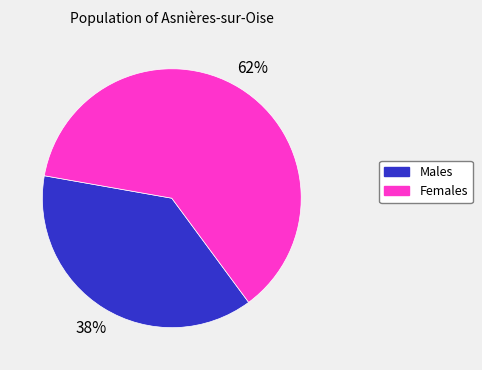

Between Males and Females, which is larger?

Females